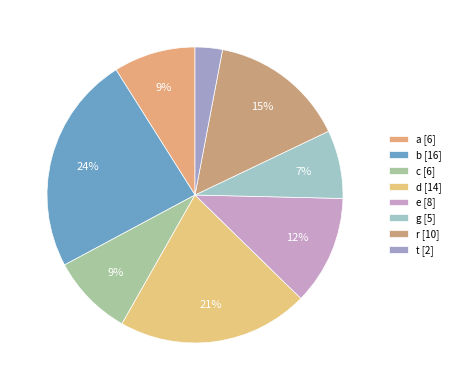

To the nearest percent, what is the difference between the a and b slice percentages?

15%